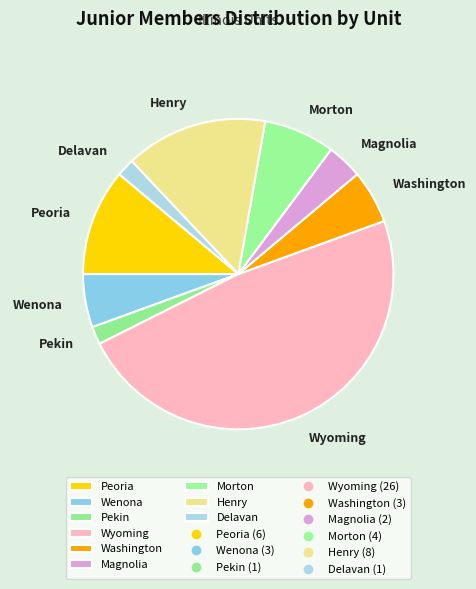

Is there a majority slice in this chart?

No